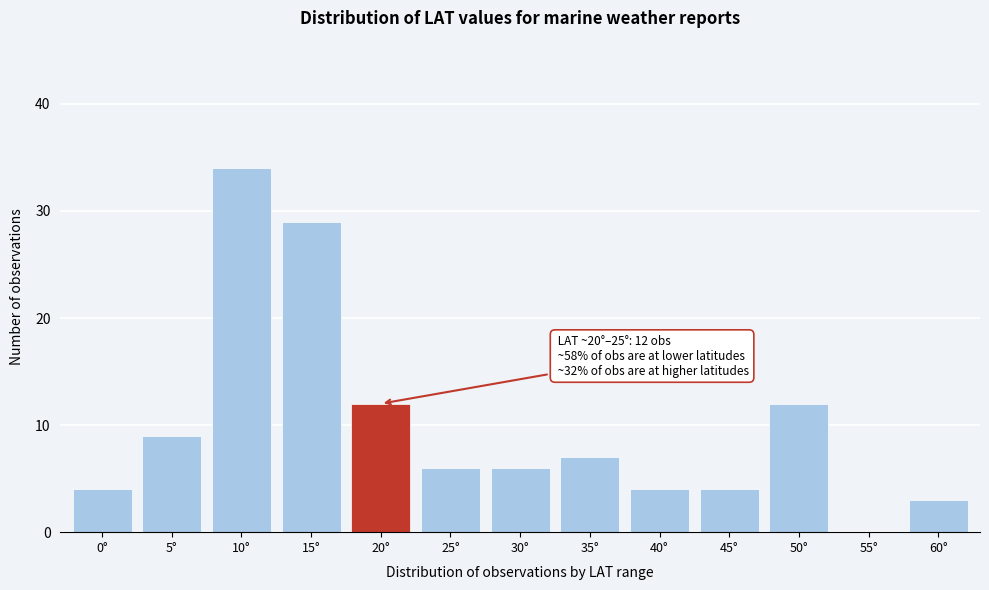

Reading left to right, extract all data points from this chart.

0°=4	5°=9	10°=34	15°=29	20°=12	25°=6	30°=6	35°=7	40°=4	45°=4	50°=12	55°=0	60°=3